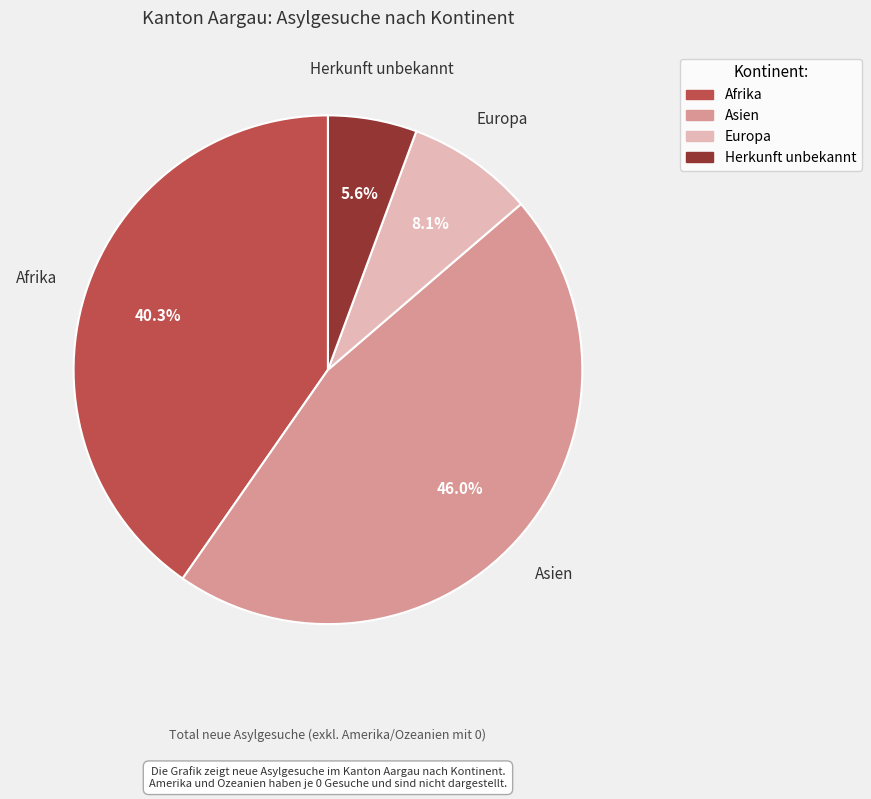

How many segments does this pie chart have?

4